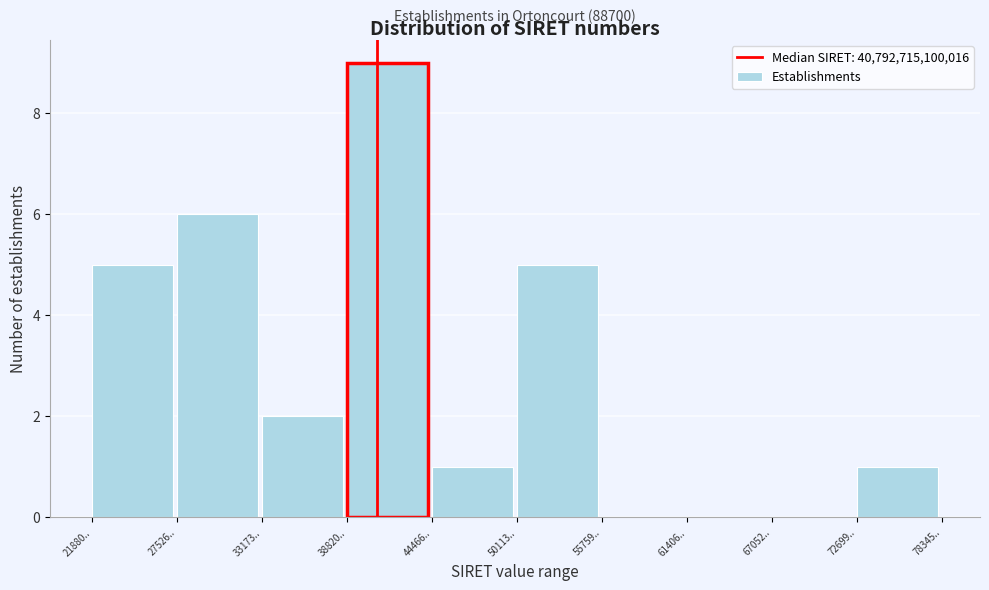

Reading left to right, transcribe all the data shown in this chart.

21880..=5	27526..=6	33173..=2	38820..=9	44466..=1	50113..=5	55759..=0	61406..=0	67052..=0	72699..=1